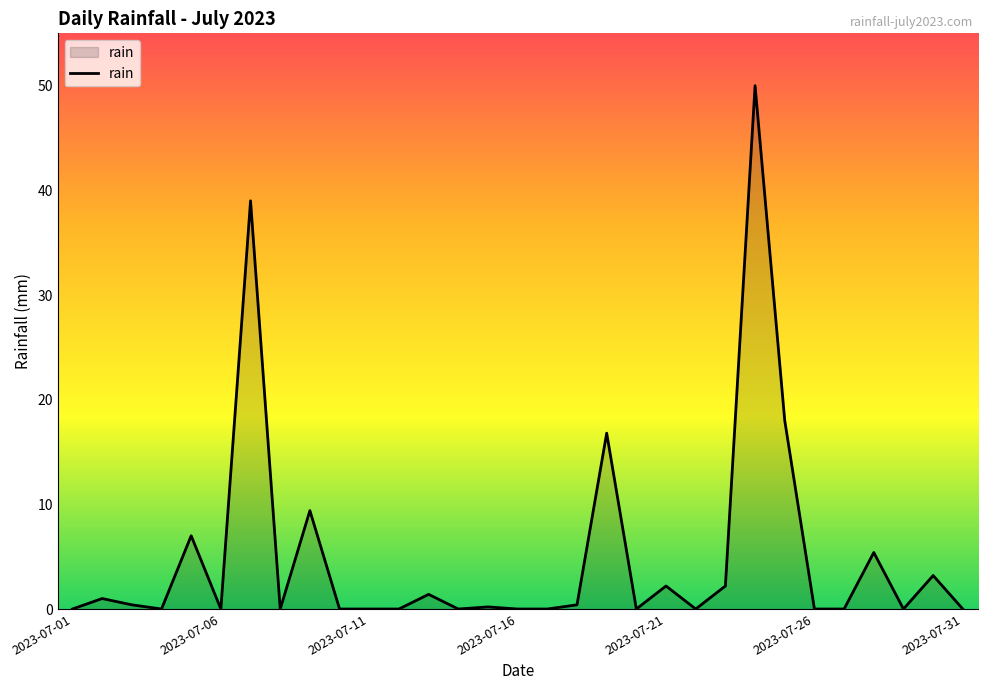

What is the greatest value displayed?

50.0